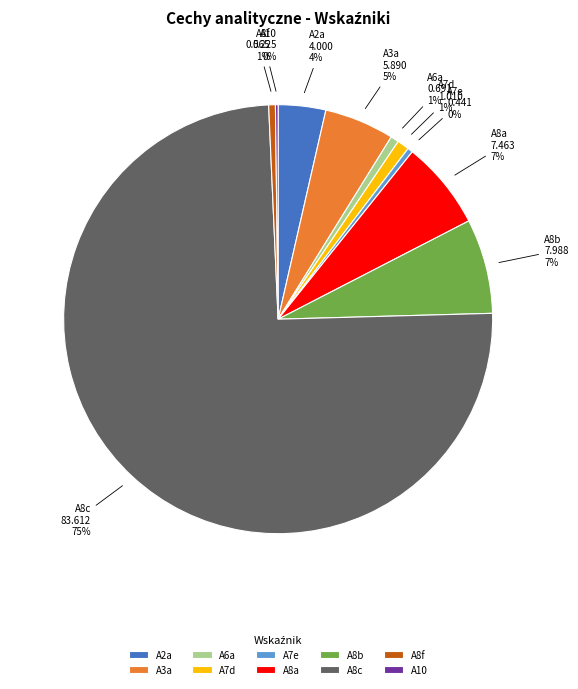

Which category accounts for the majority?

A8c